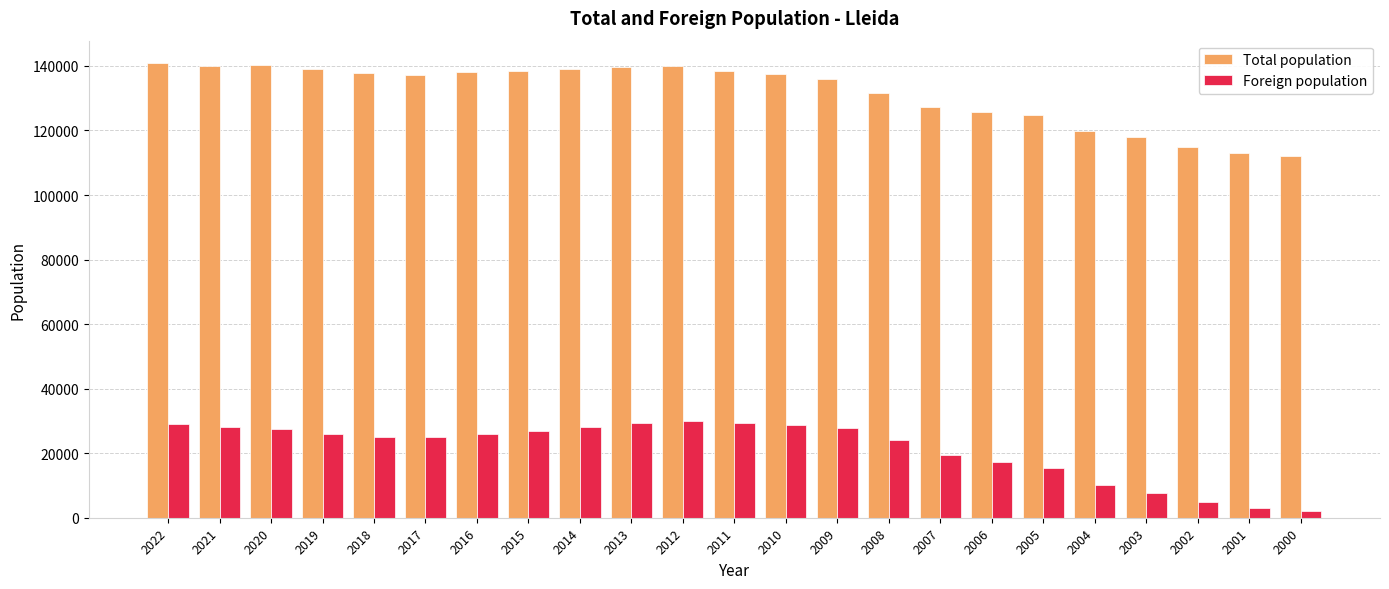

Rank the series by their average value, from lowest to highest.

Foreign population, Total population